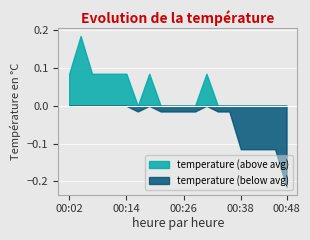

Rank the series by their average value, from lowest to highest.

temperature (below avg), temperature (above avg)